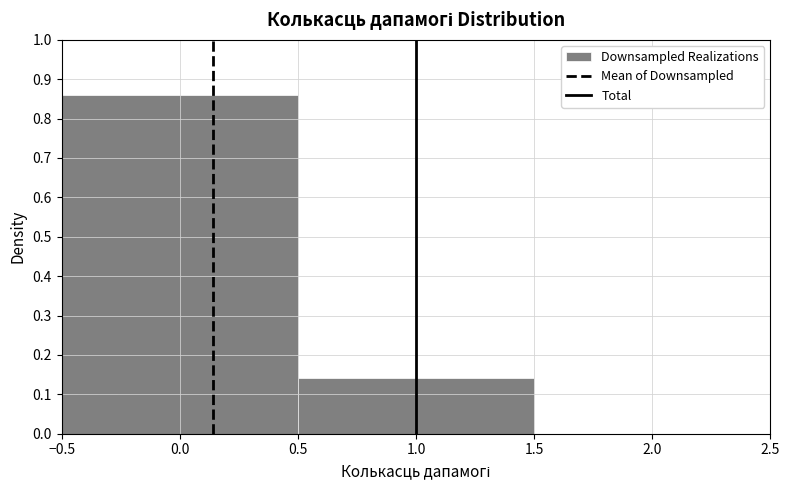

Reading left to right, transcribe this chart: for each bar, give the range it covers on the x-axis and its height. The values are not printed on the chart, so give them approximately, as read against the axis.

-0.5 to 0.5: 0.86
0.5 to 1.5: 0.14
1.5 to 2.5: 0